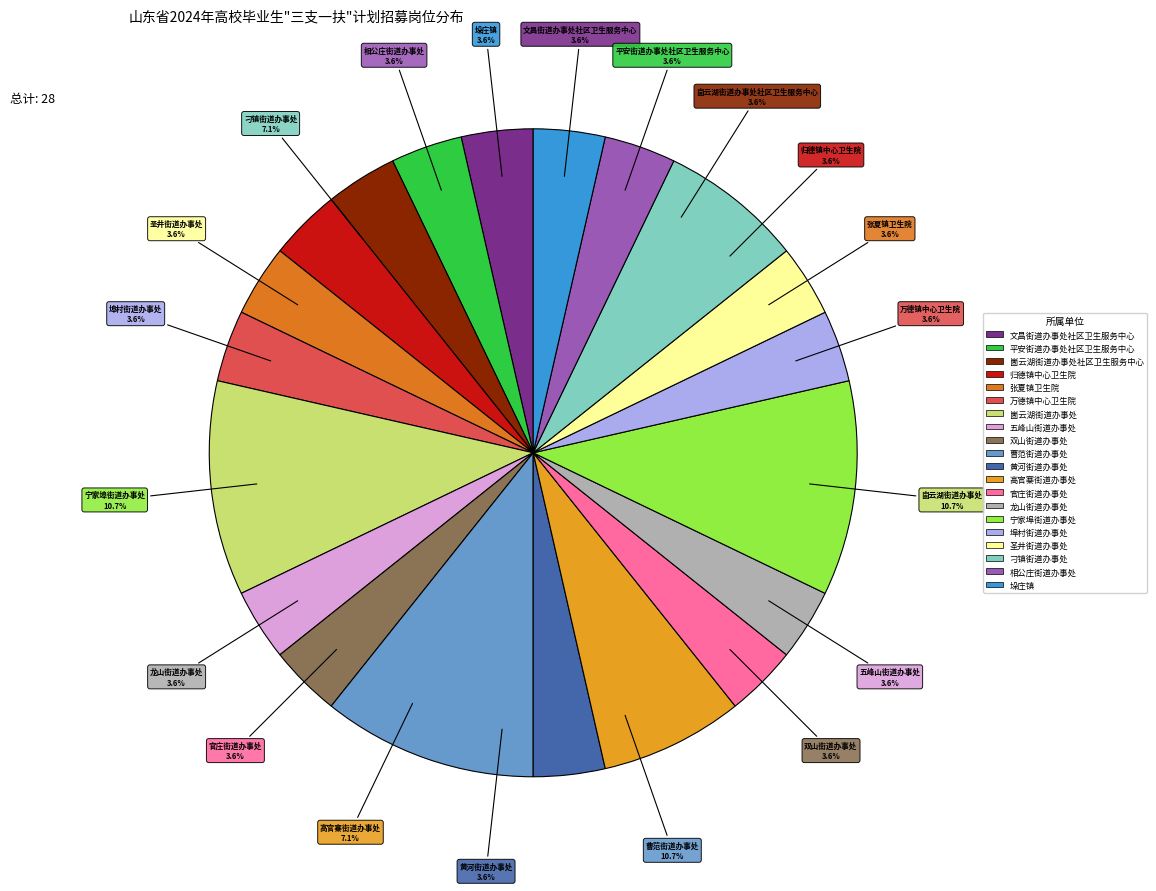

Is the sum of 相公庄街道办事处 and 平安街道办事处社区卫生服务中心 greater than half?

No